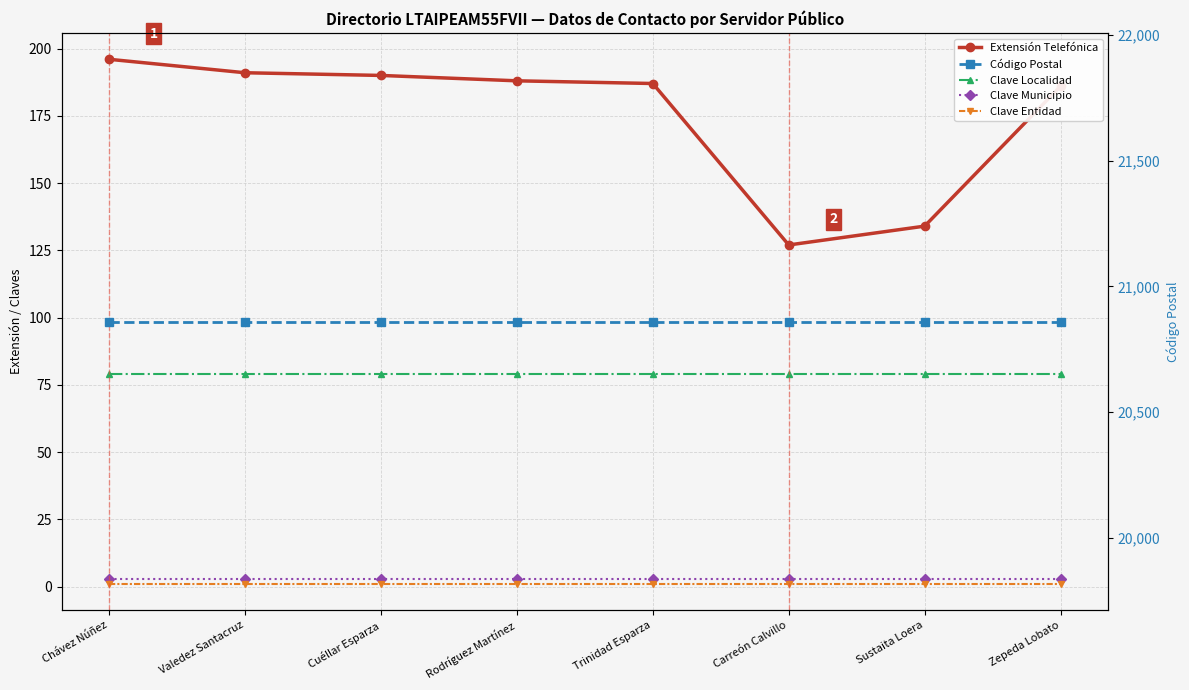

Which series has the largest range (max minus min)?

Extensión Telefónica